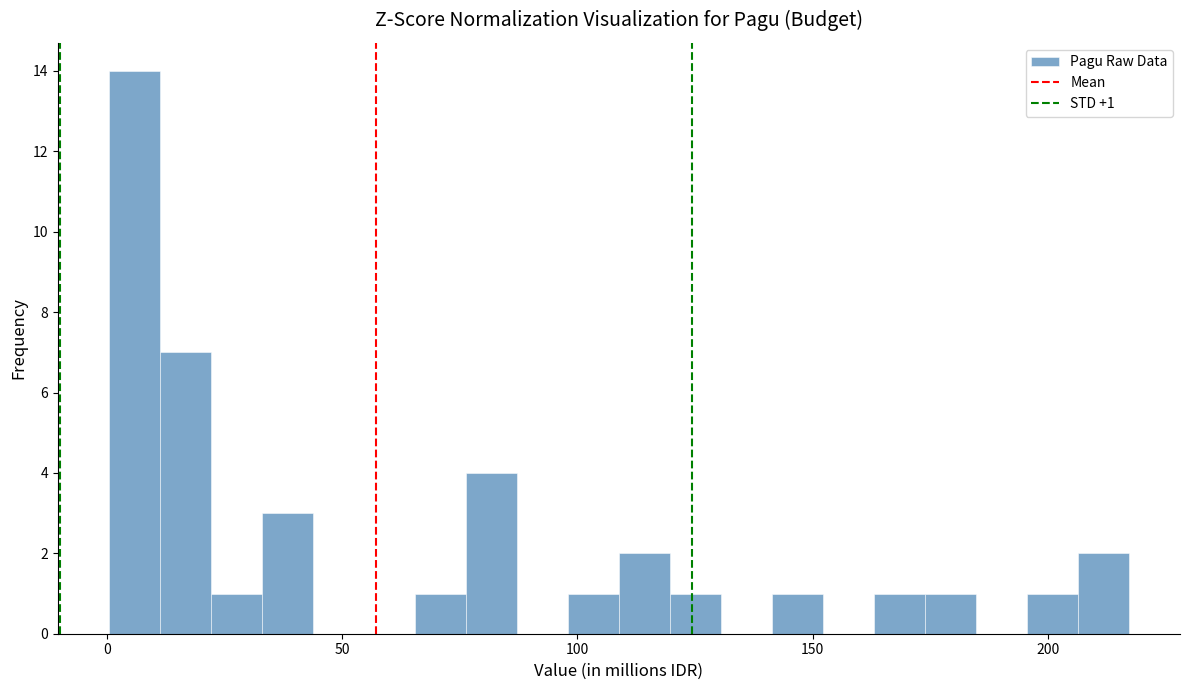

Read against the x-axis, roughly where is the centre of the tallest bar?

5